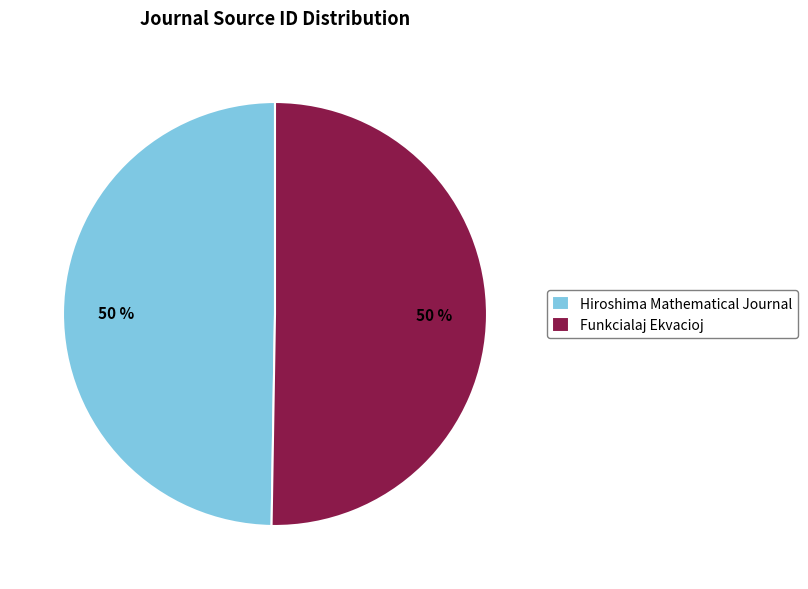

The Hiroshima Mathematical Journal slice represents 50% of the pie. True or false?

True